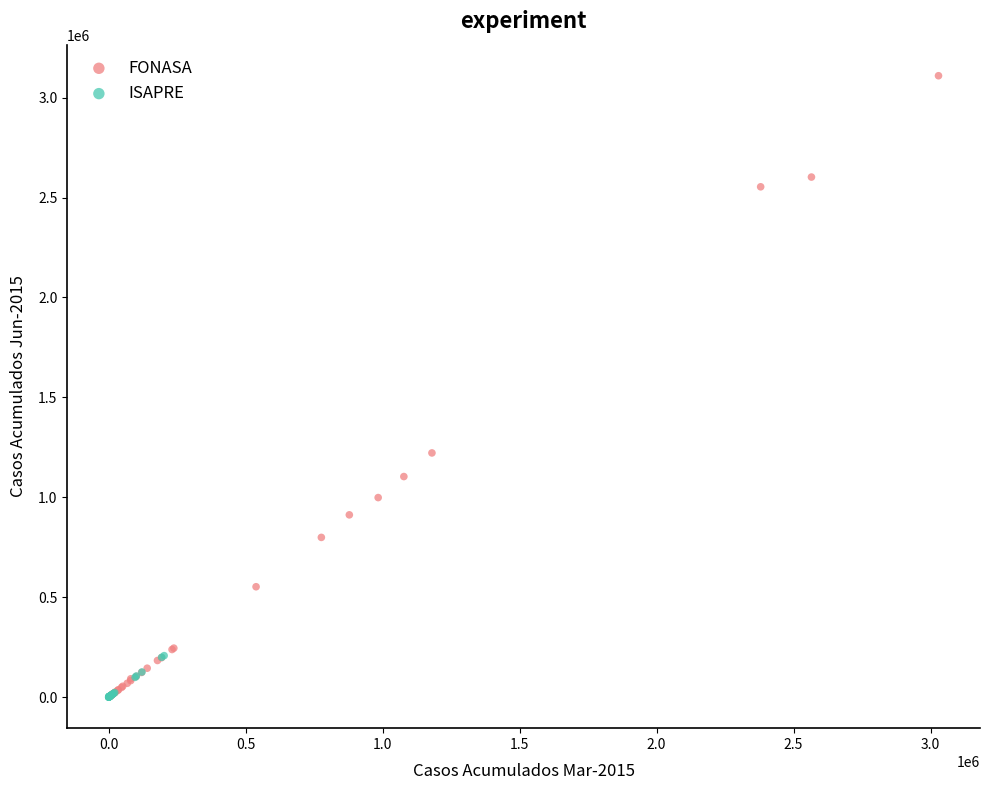

Which series has the widest spread of Y values?

FONASA